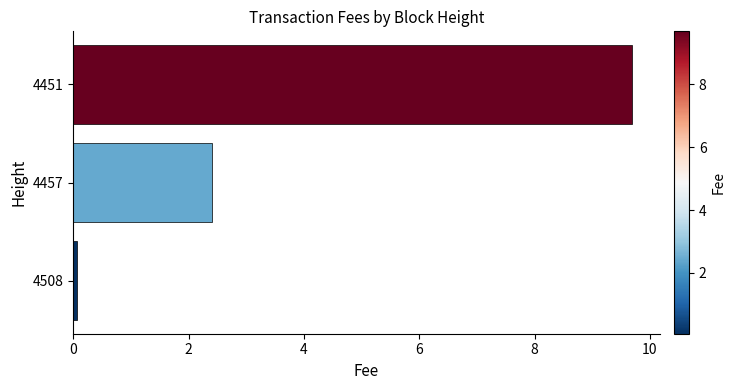

Reading bottom to top, extract all data points from this chart.

0.1	2.4	9.7